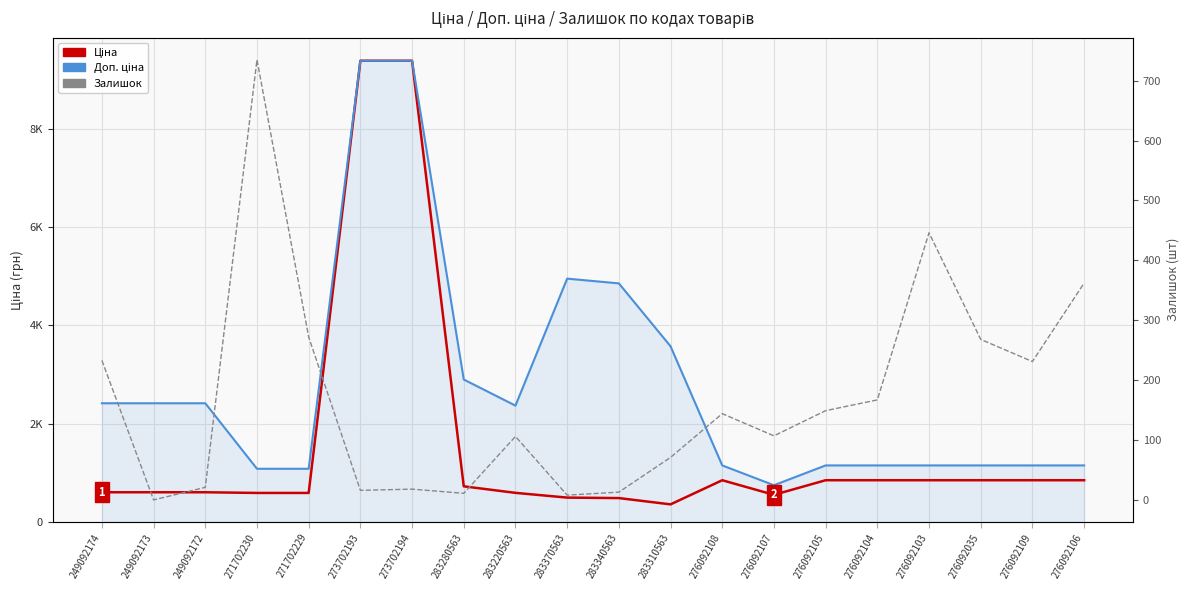

Which series has the widest spread of values?

Ціна